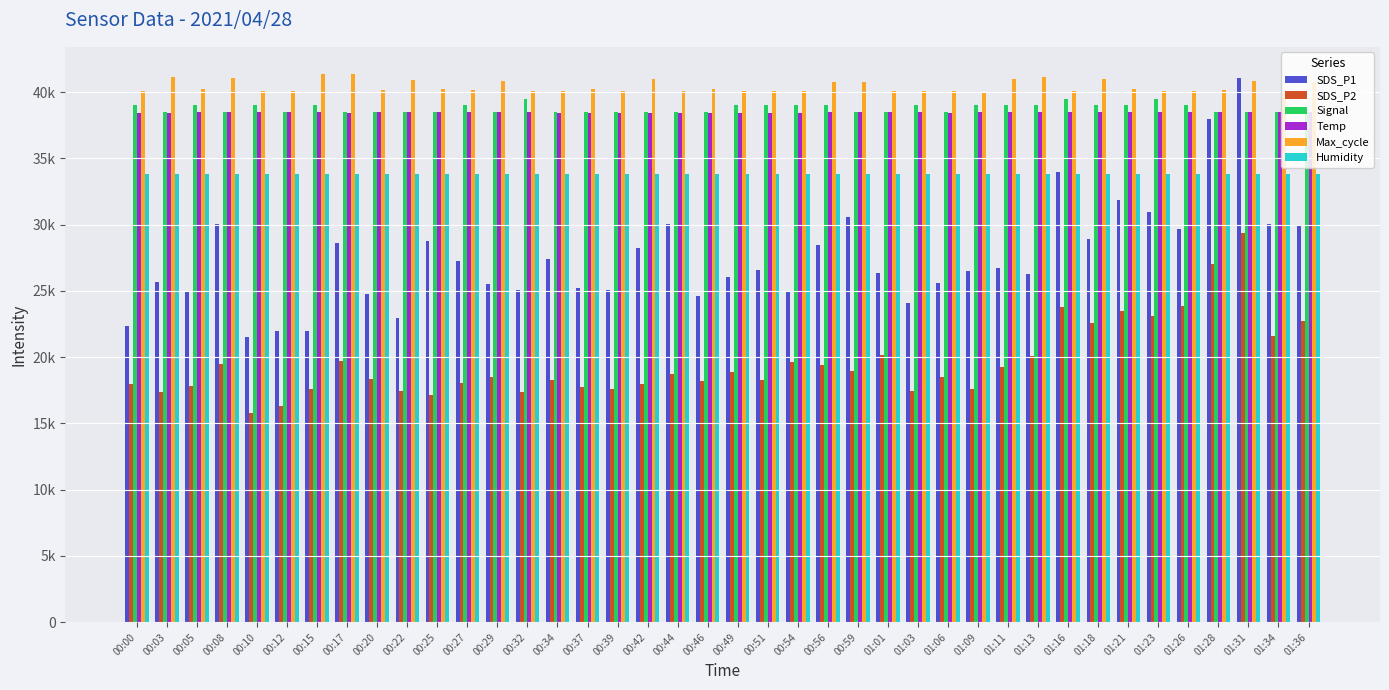

Does the chart contain stacked bars?

No